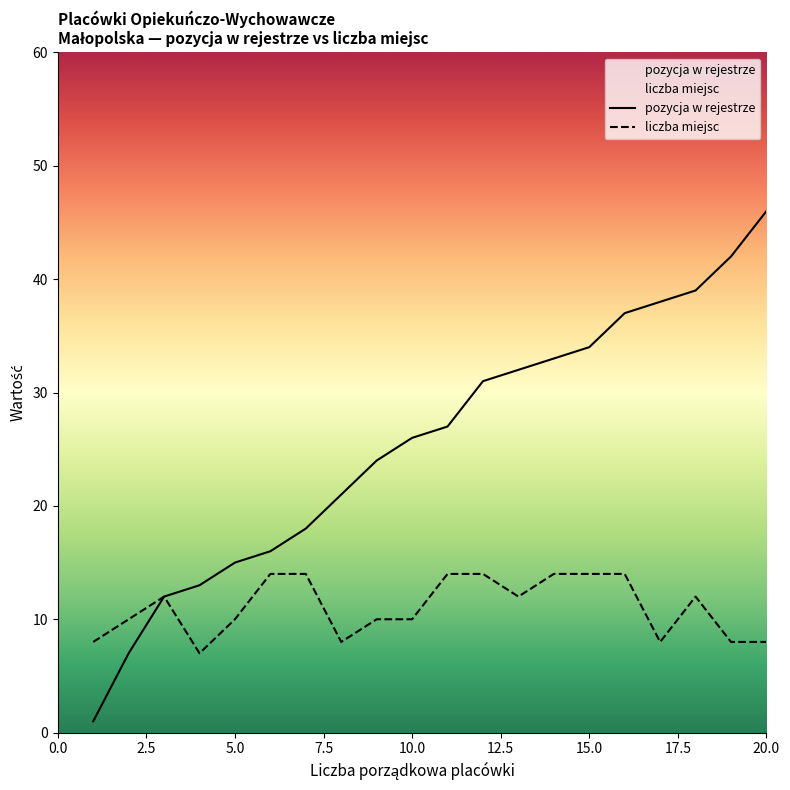

Reading left to right, extract all data points from this chart.

pozycja w rejestrze: 1	7	12	13	15	16	18	21	24	26	27	31	32	33	34	37	38	39	42	46
liczba miejsc: 8	10	12	7	10	14	14	8	10	10	14	14	12	14	14	14	8	12	8	8